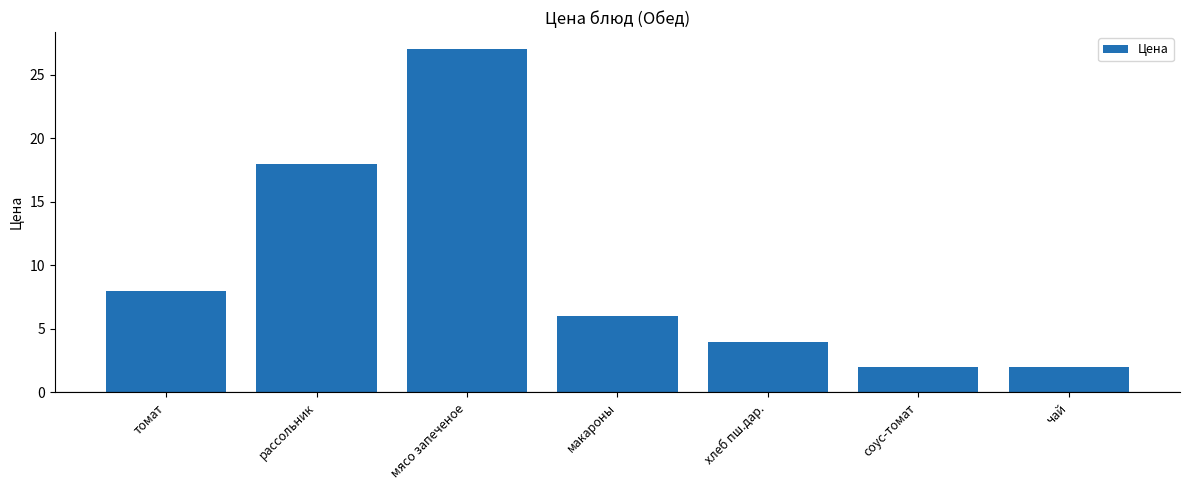

Read the value at чай.

2